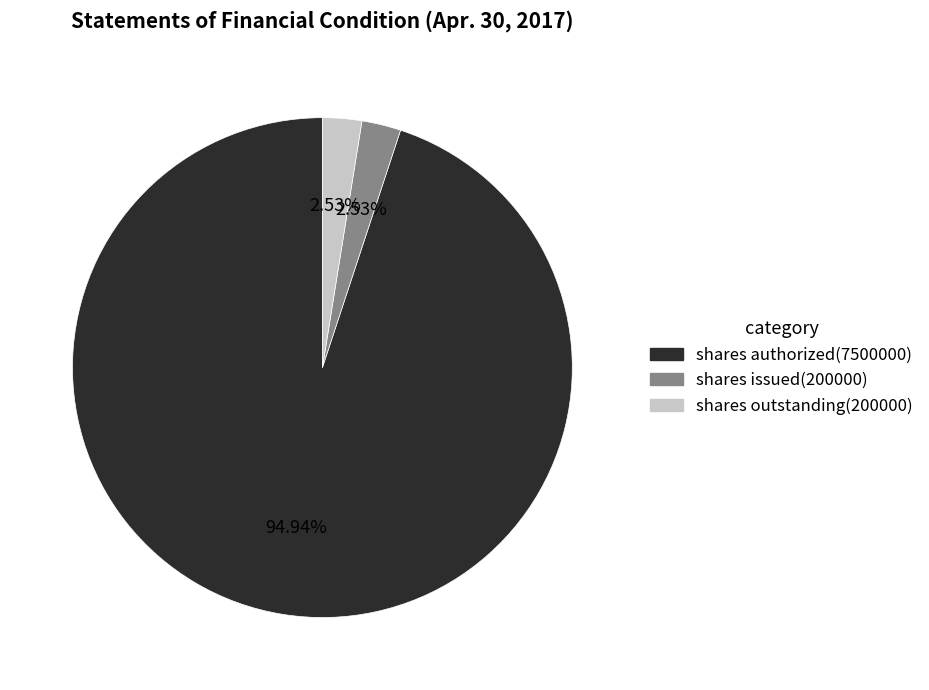

Which slice is the largest?

shares authorized(7500000)